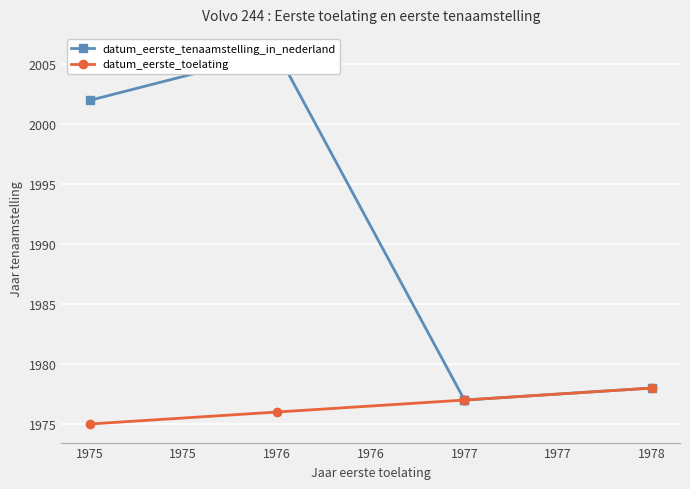

The datum_eerste_tenaamstelling_in_nederland series shows 3478 at 1976. True or false?

False